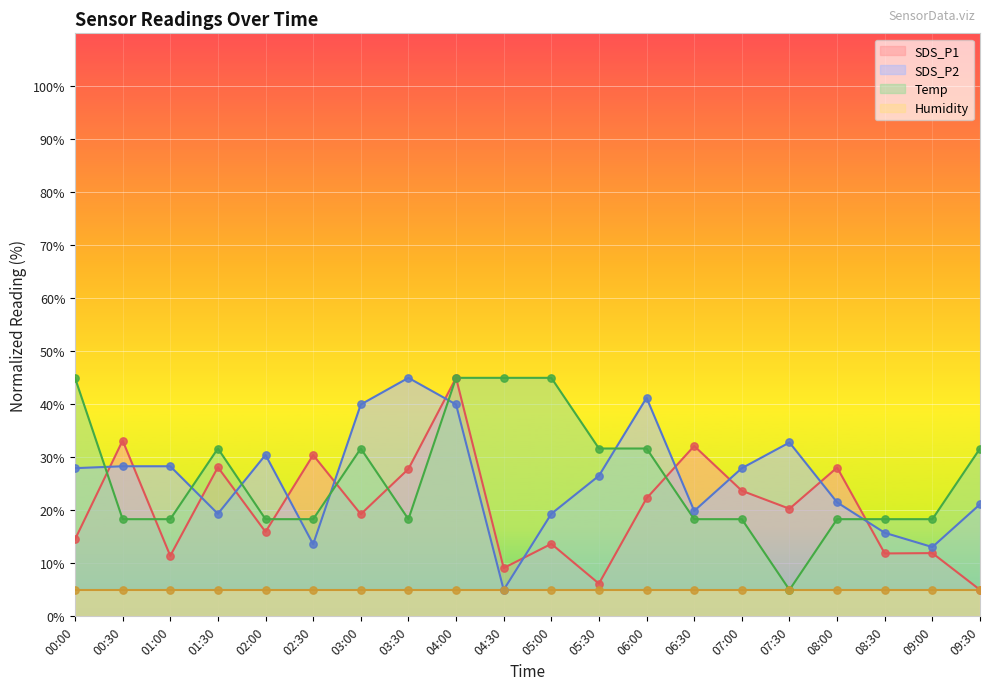

At which category is the sum across all series the highest?

04:00